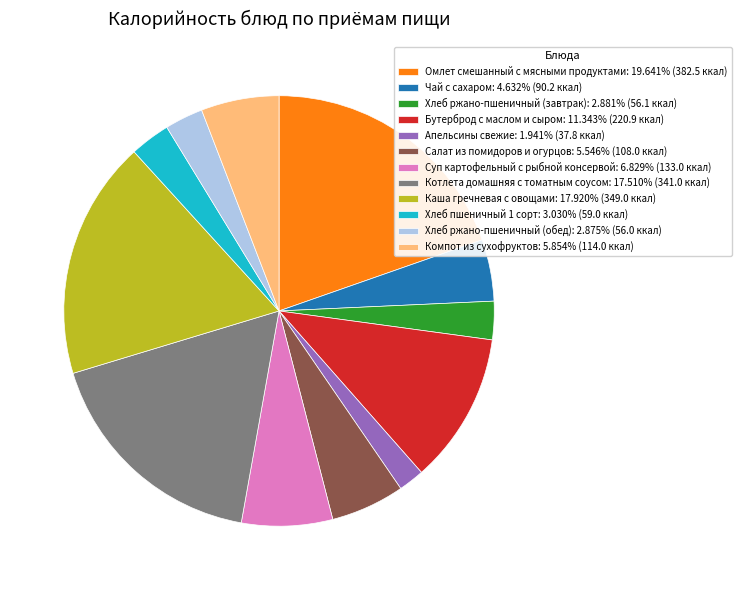

What is the ratio of the value at Чай с сахаром: 4.632% (90.2 ккал) to the value at Хлеб ржано-пшеничный (завтрак): 2.881% (56.1 ккал)?

1.6